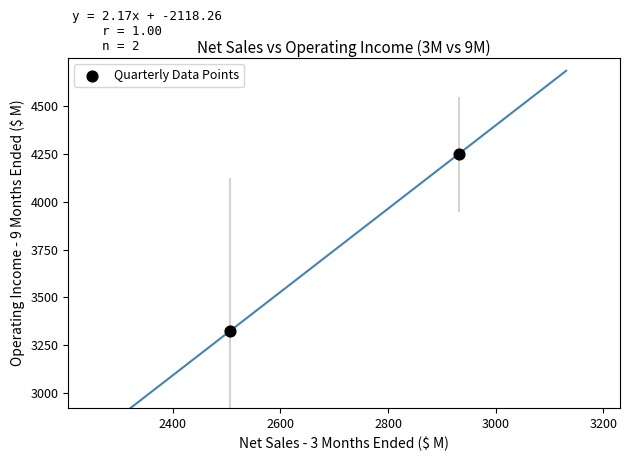

What is the range of X values (max minus min)?

425.3